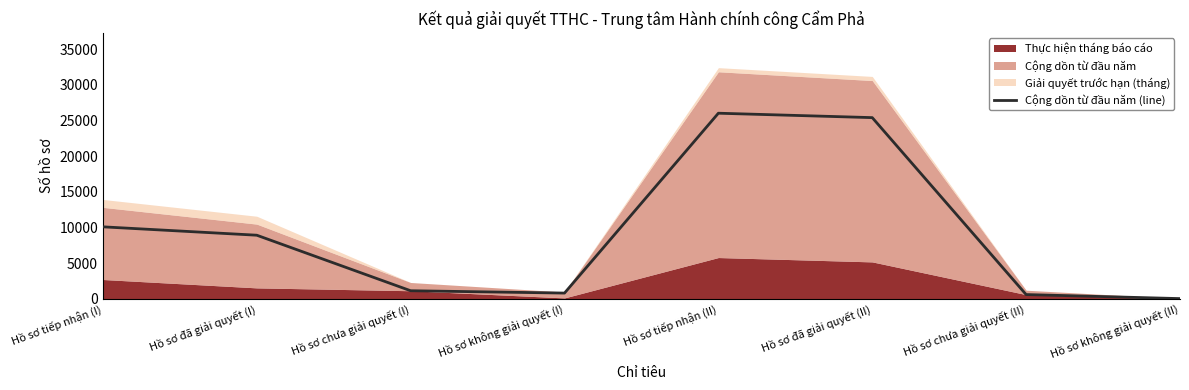

What is the smallest value displayed?

53